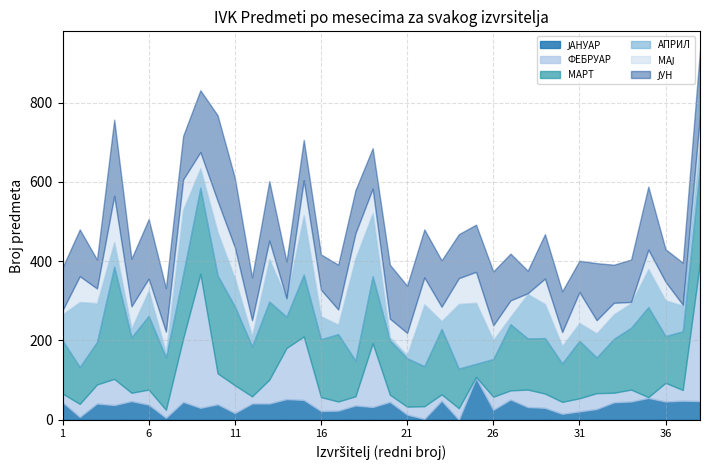

What is the value of the ФЕБРУАР point at the 23rd from the left?

16